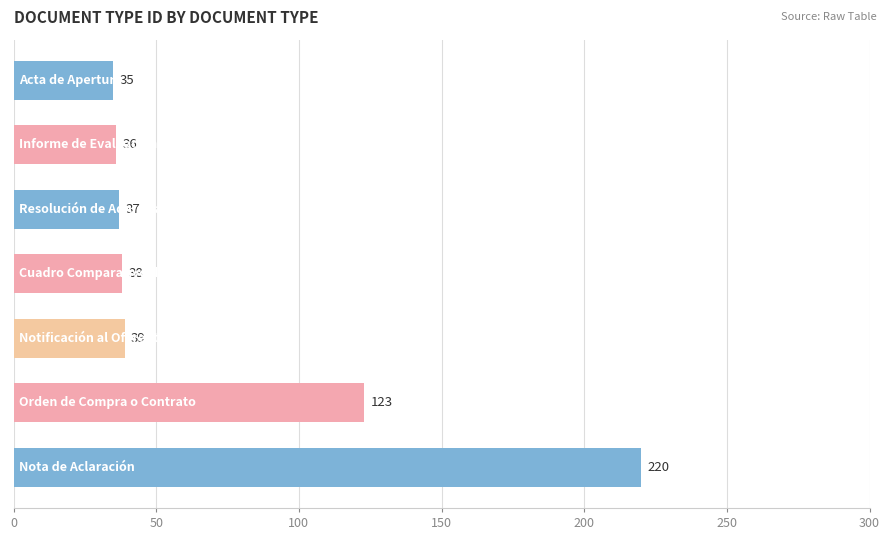

What is the average value?

75